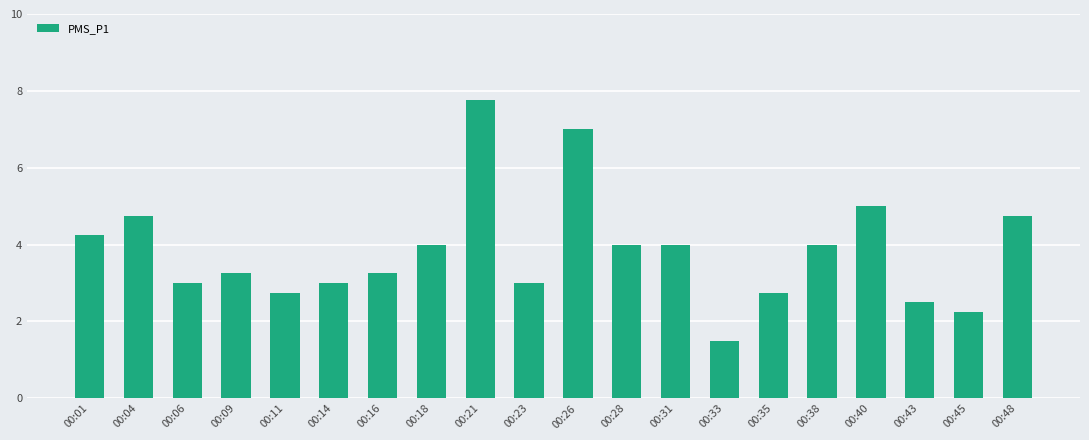

What is the sum of all values?

76.8